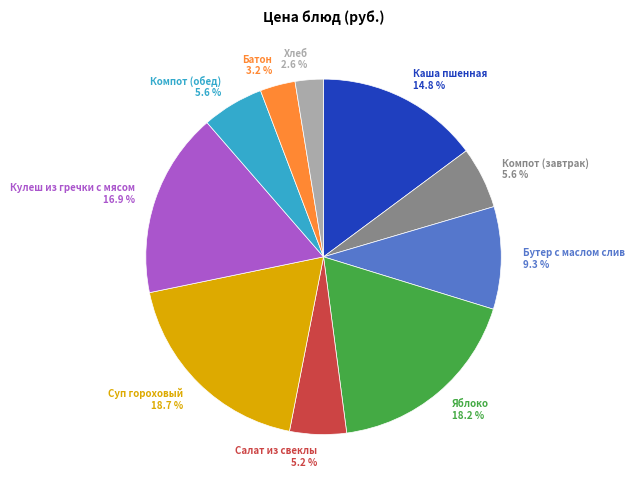

What is the ratio of the value at Хлеб to the value at Суп гороховый?

0.1